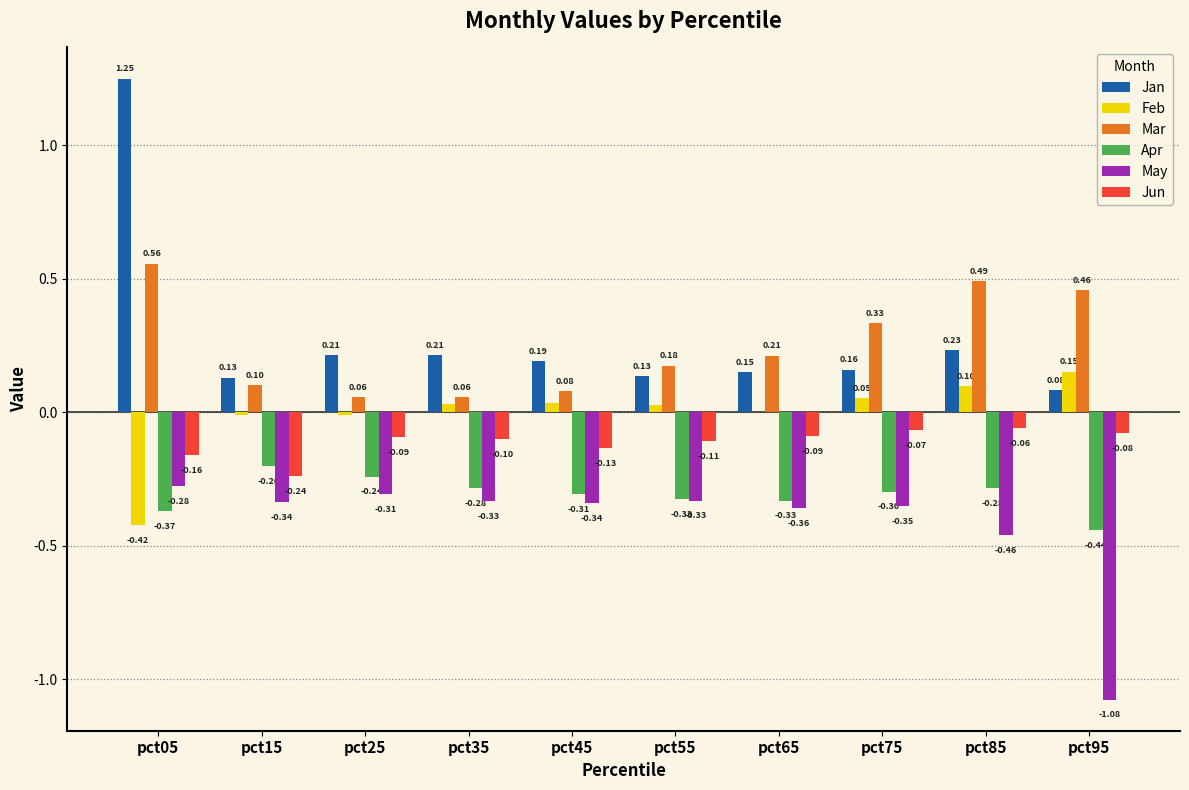

At which label is May closest to 0?

pct05